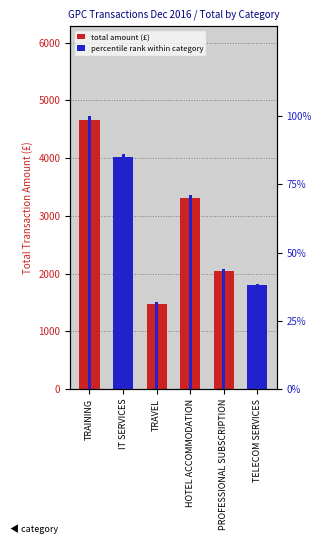

At which label does total amount (£) reach its minimum?

TRAVEL